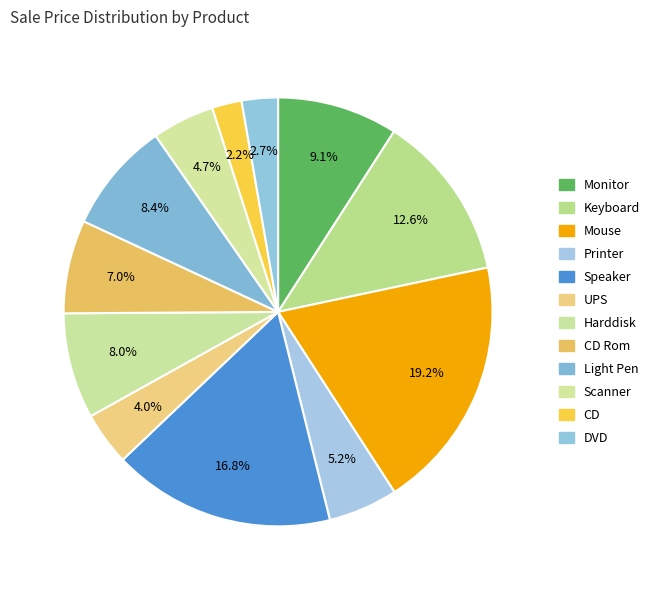

Which slice is the smallest?

CD